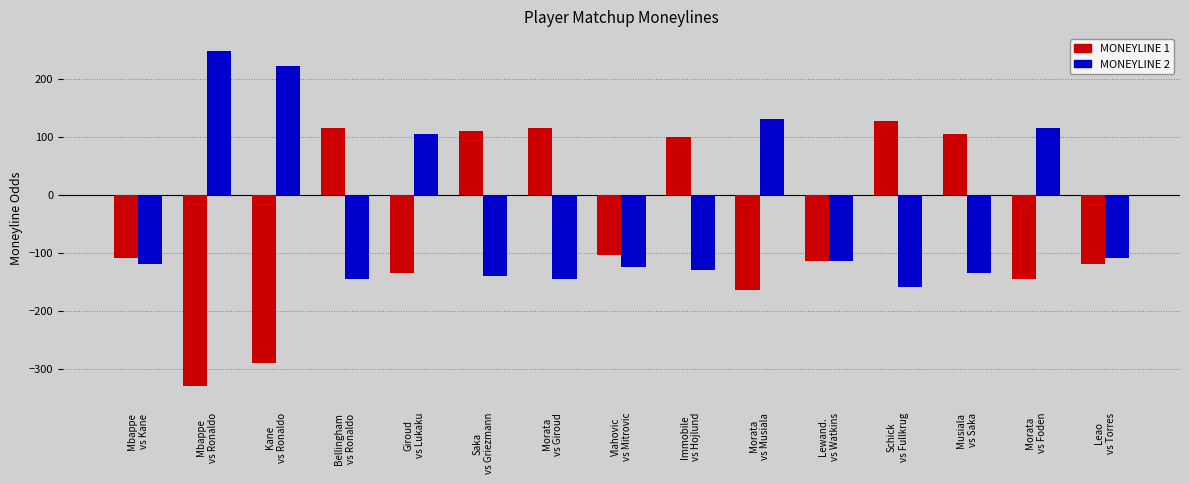

Where does the MONEYLINE 1 series first go above -110?

Bellingham
vs Ronaldo